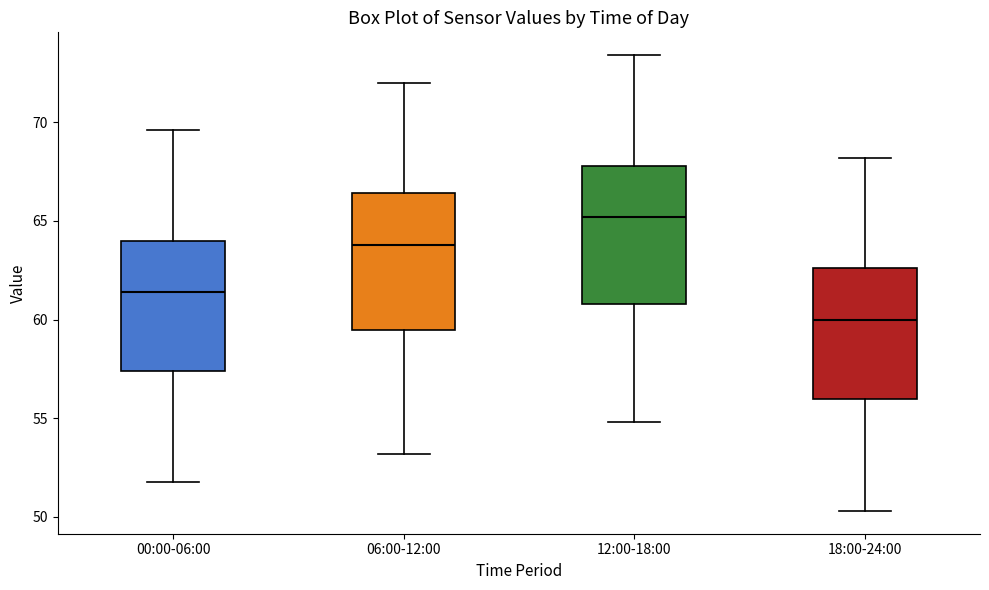

Reading left to right, read every box against the y-axis: the position of its median line, the range the box covers, and the ends of its whiskers. The values are not printed on the chart, so give them approximately, as read against the axis.

00:00-06:00: median 61.5, box 57.5 to 64.0, whiskers 52.0 to 69.5
06:00-12:00: median 64.0, box 59.5 to 66.5, whiskers 53.0 to 72.0
12:00-18:00: median 65.0, box 61.0 to 68.0, whiskers 55.0 to 73.5
18:00-24:00: median 60.0, box 56.0 to 62.5, whiskers 50.5 to 68.0